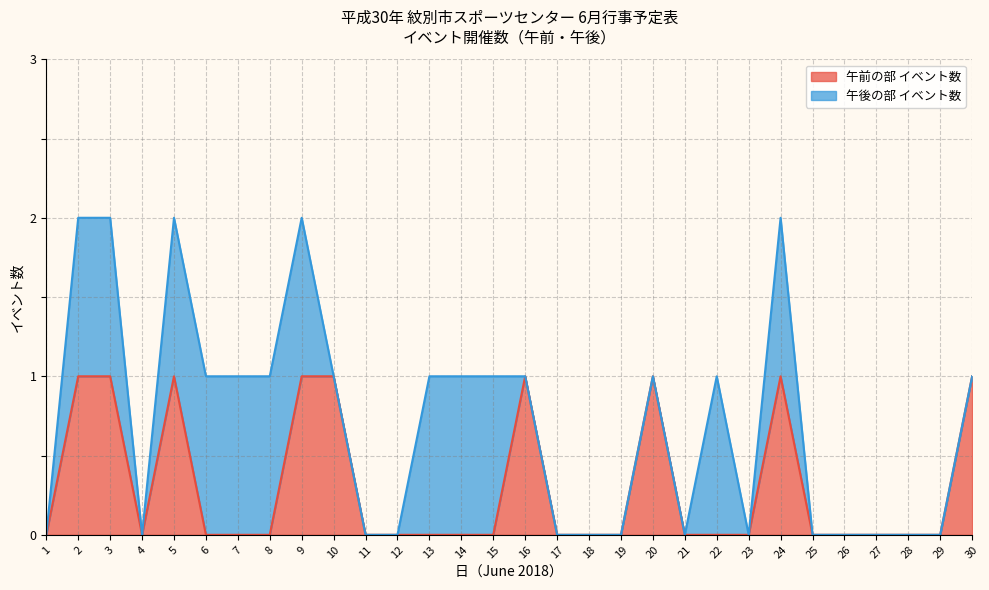

What is the sum of all values?

9